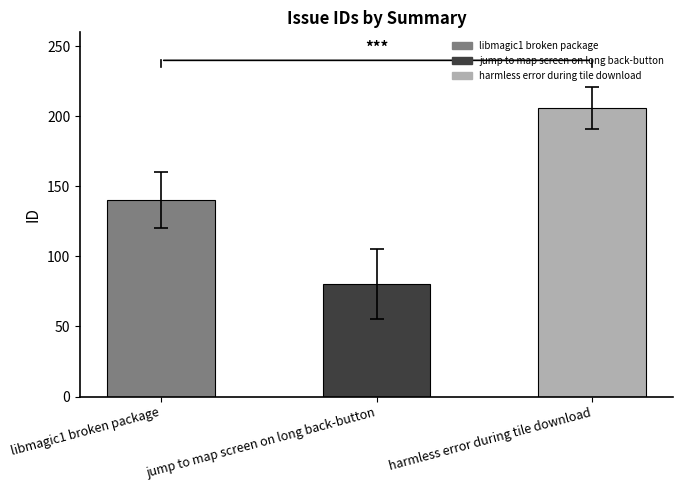

How many categories are shown in the chart?

3